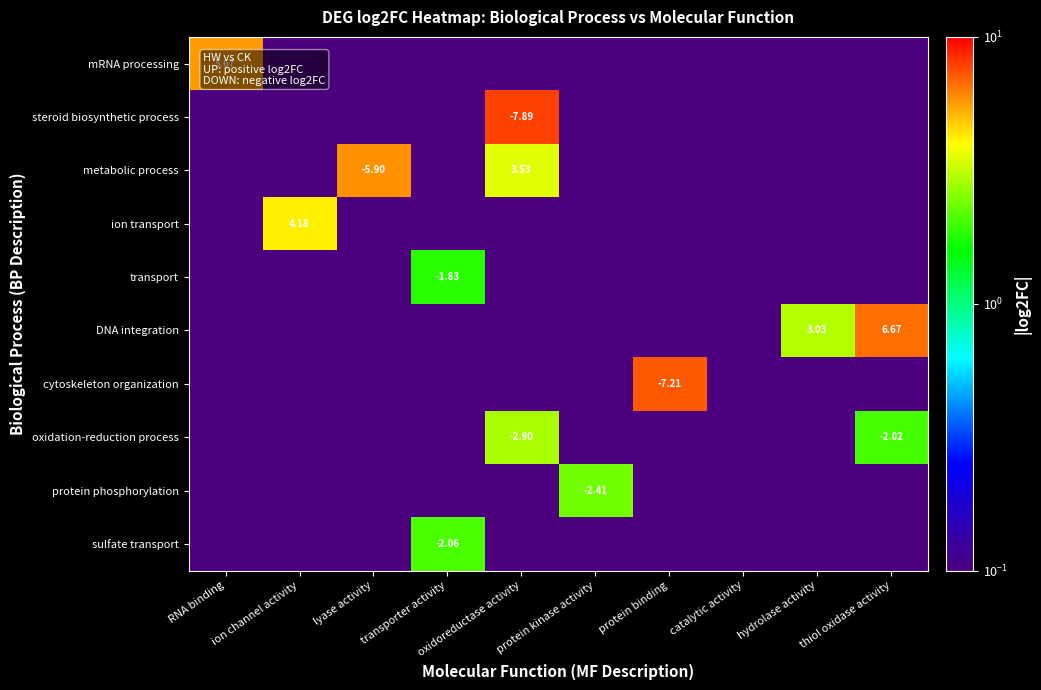

Is the value of cytoskeleton organization at protein binding greater than the value of transport at transporter activity?

No